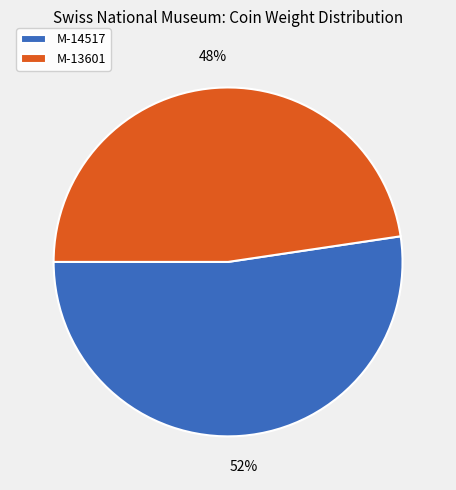

True or false: M-14517 accounts for 52% of the total.

True